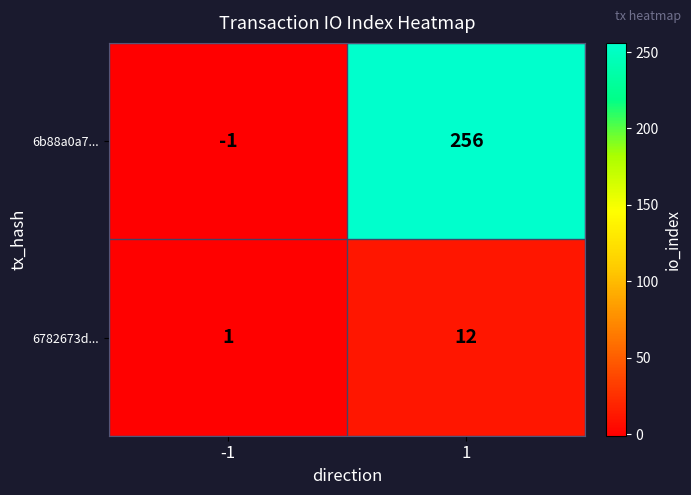

The value of 6782673d... at 1 is 7. True or false?

False